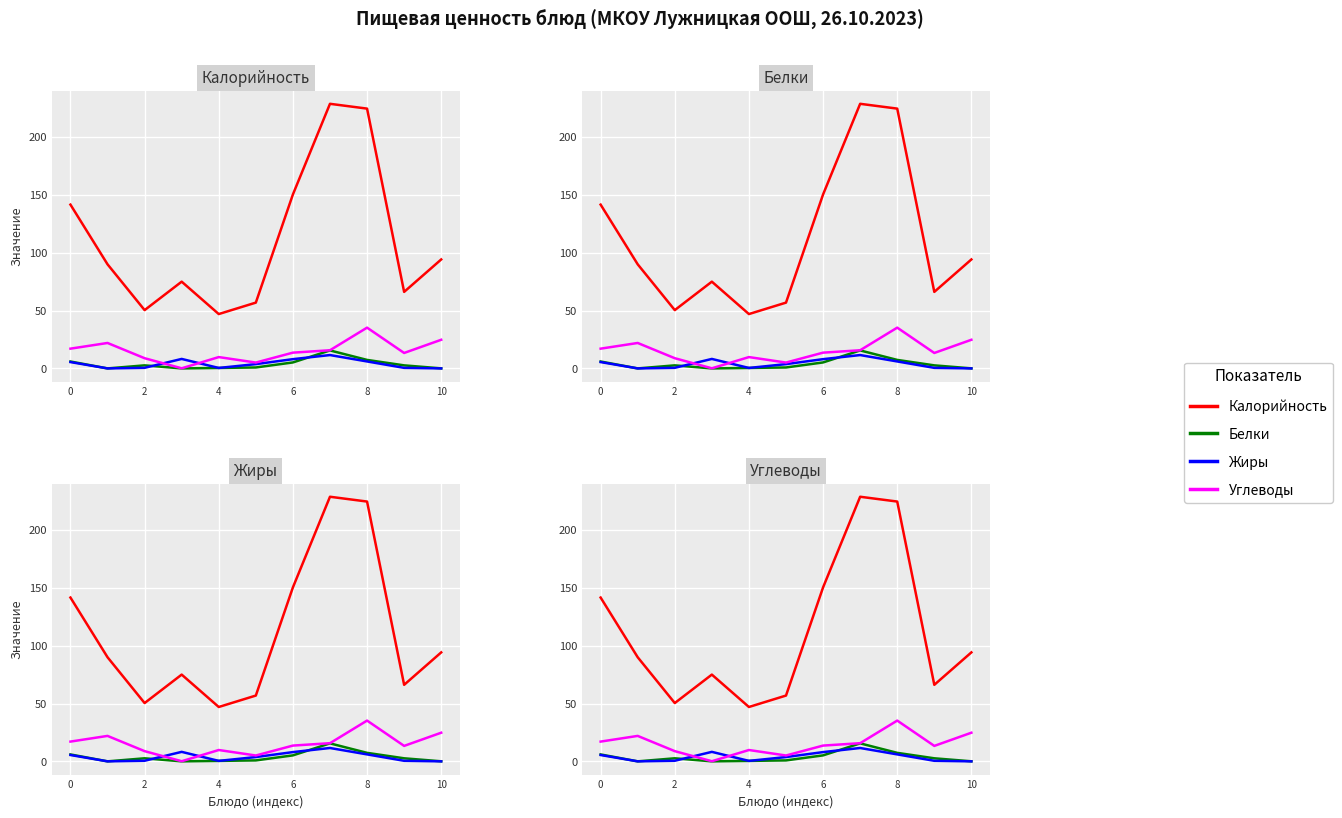

Does the chart display data point markers on the line(s)?

No